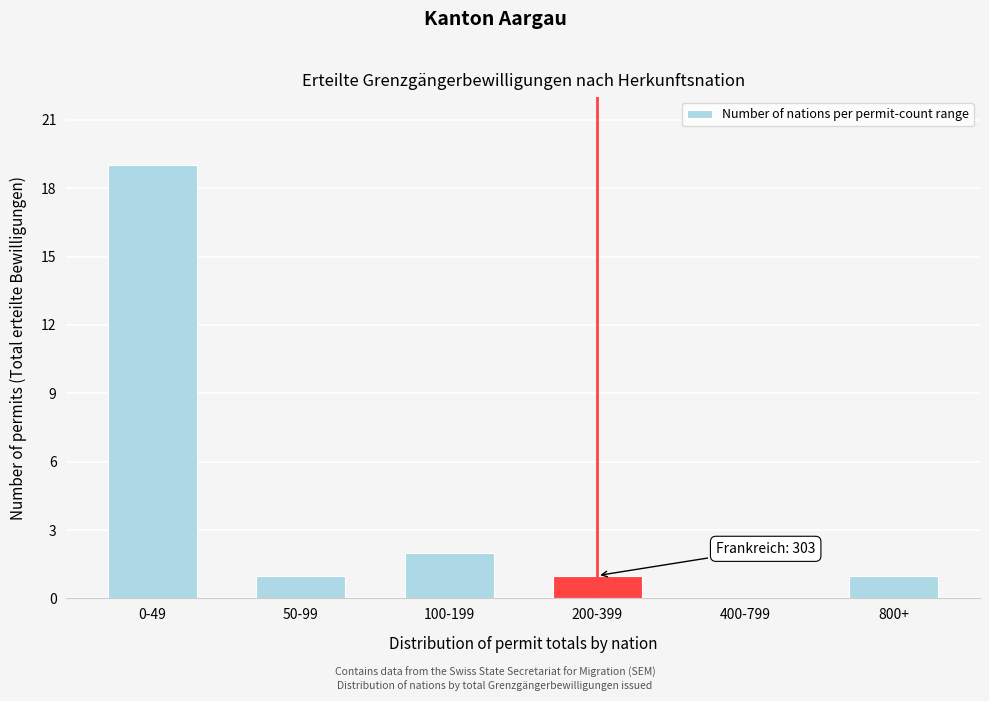

Reading left to right, what are all the values shown in this chart?

0-49=19	50-99=1	100-199=2	200-399=1	400-799=0	800+=1